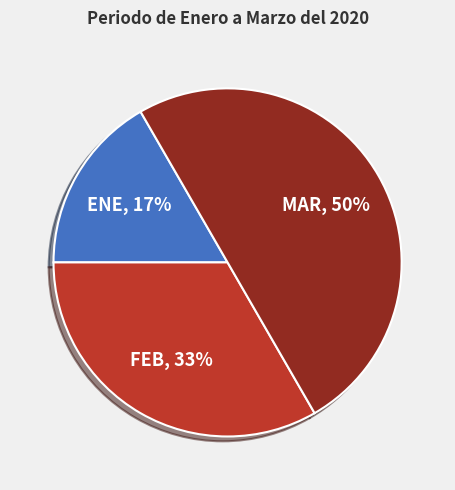

Do ENE and MAR together represent more than half of the pie?

Yes